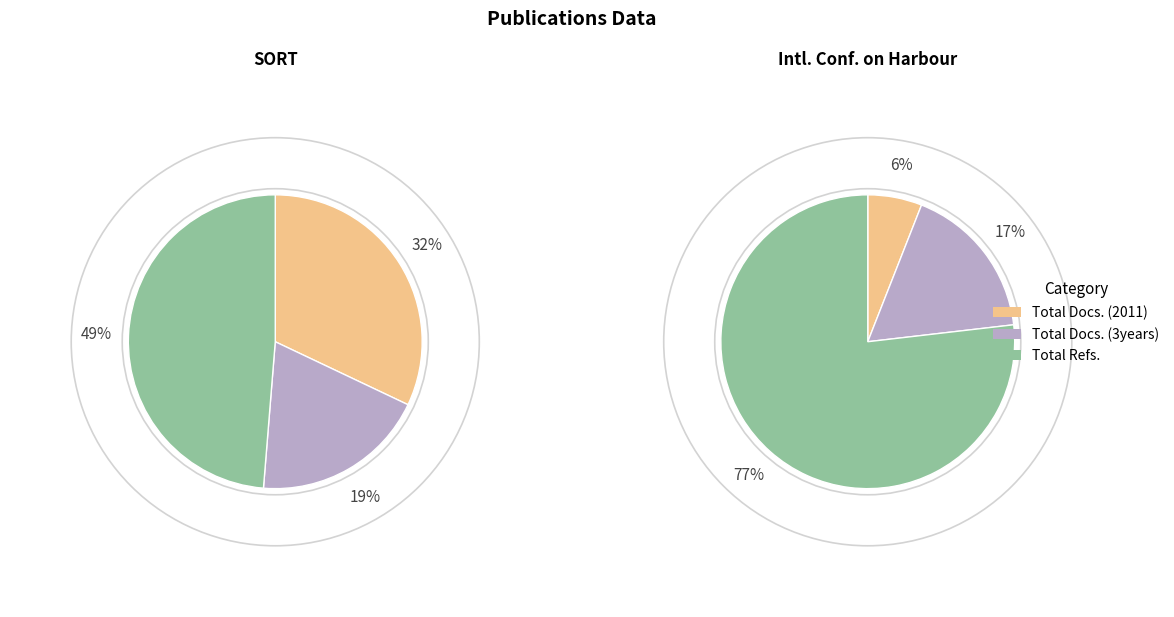

How many slices are in this pie chart?

3